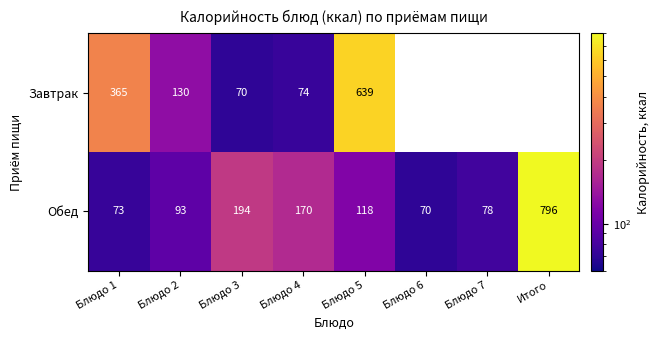

How many values in the Обед series are below 118?

4